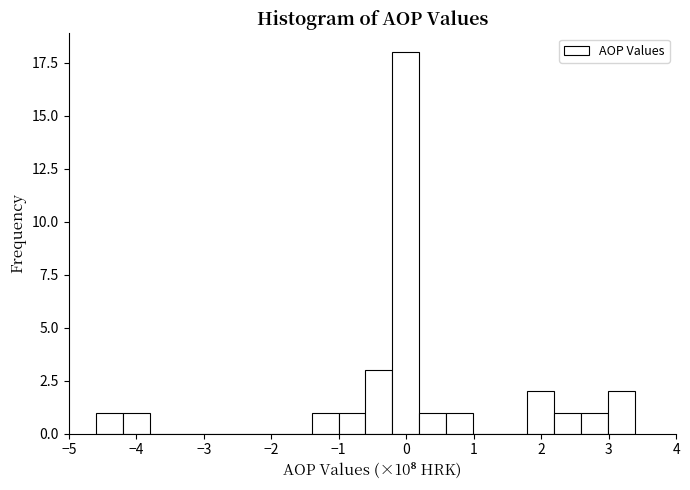

Around what value on the x-axis is the tallest bar? Give the approximate position of its centre, as read against the axis.

0.0